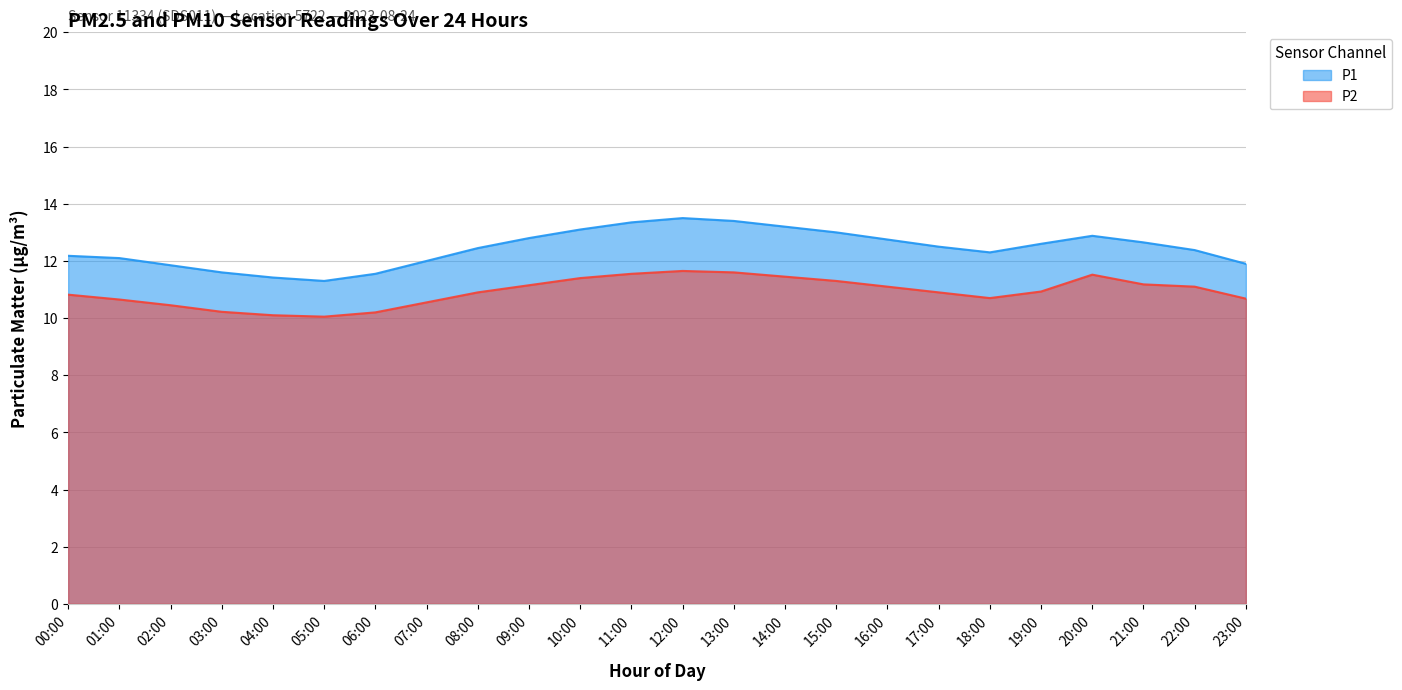

What is the minimum value shown in the chart?

10.1